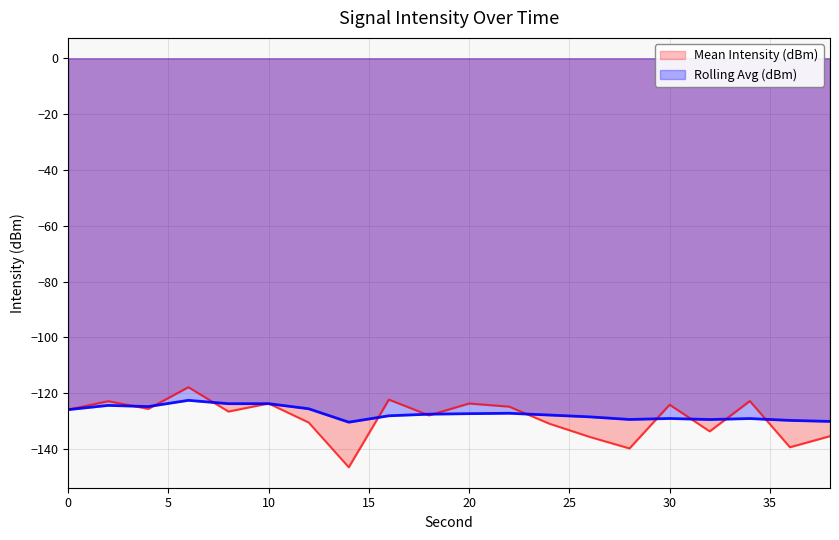

Between 32 and 12, which is larger?

12